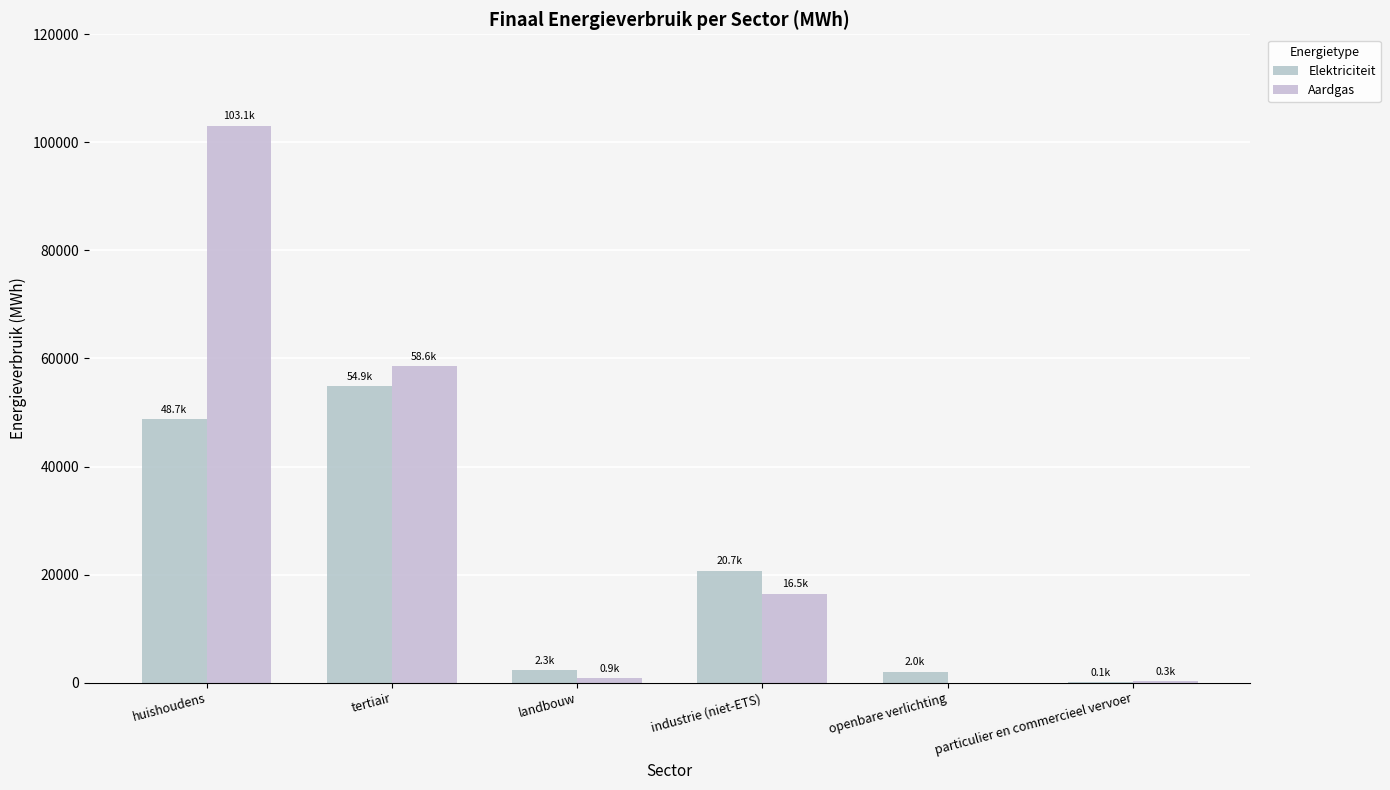

What is the spread (max minus min) of values at openbare verlichting?

2038.8